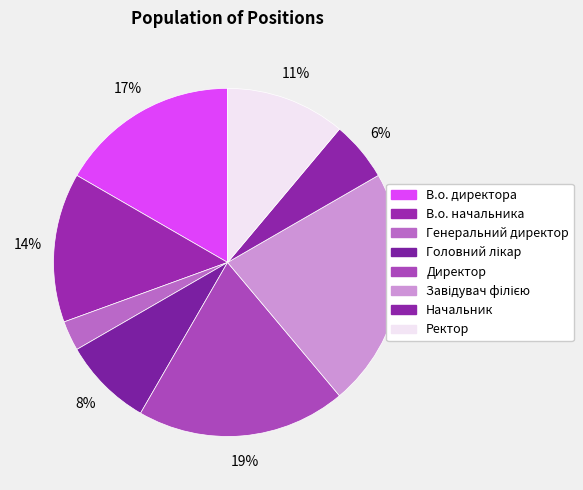

True or false: Начальник accounts for 1% of the total.

False